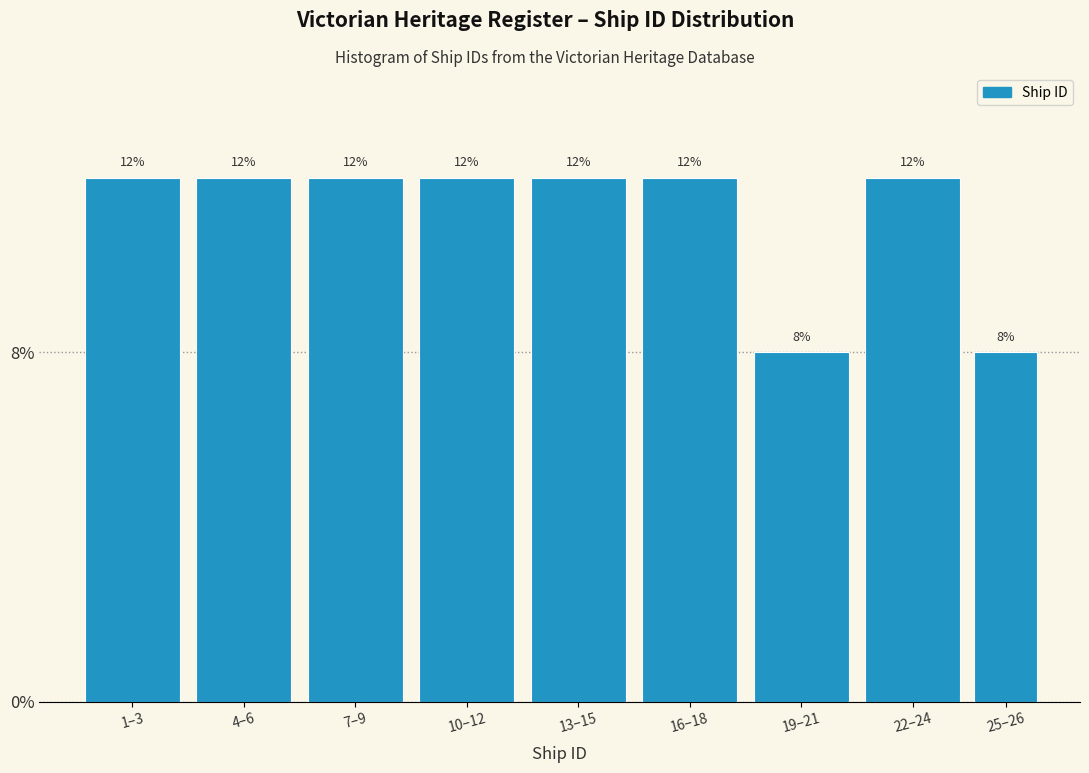

Are the bars horizontal?

No